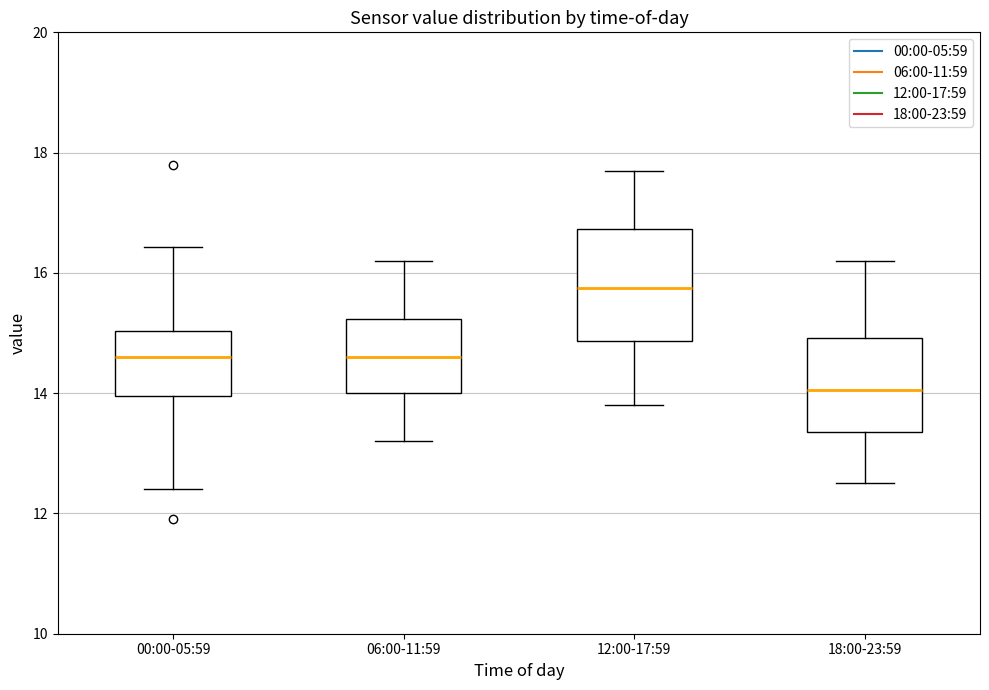

Which box's median line is the highest?

12:00-17:59